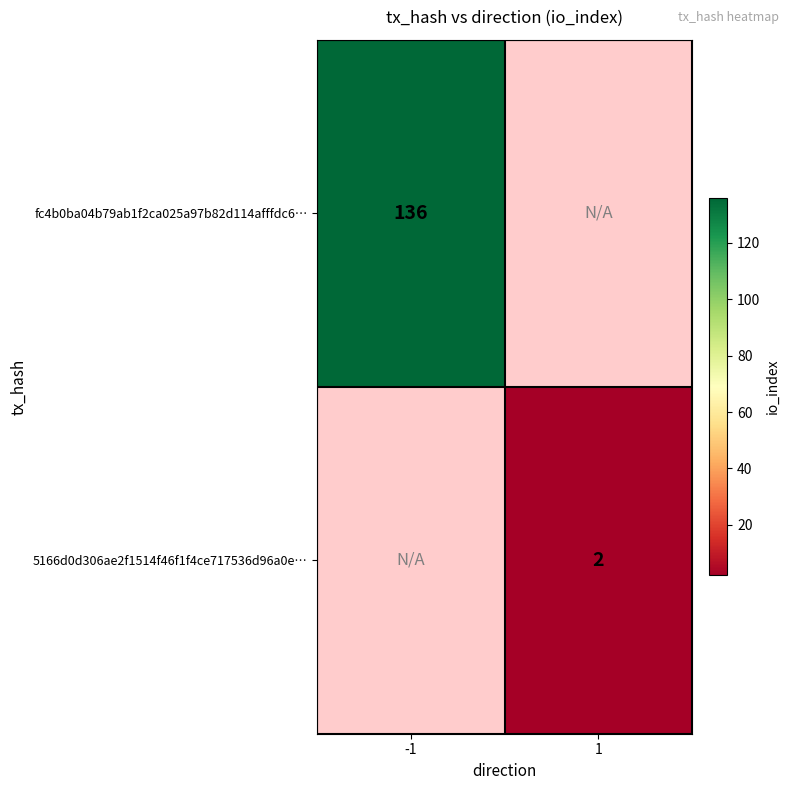

Is the value of 5166d0d306ae2f1514f46f1f4ce717536d96a0e… at 1 greater than the value of fc4b0ba04b79ab1f2ca025a97b82d114afffdc6… at -1?

No